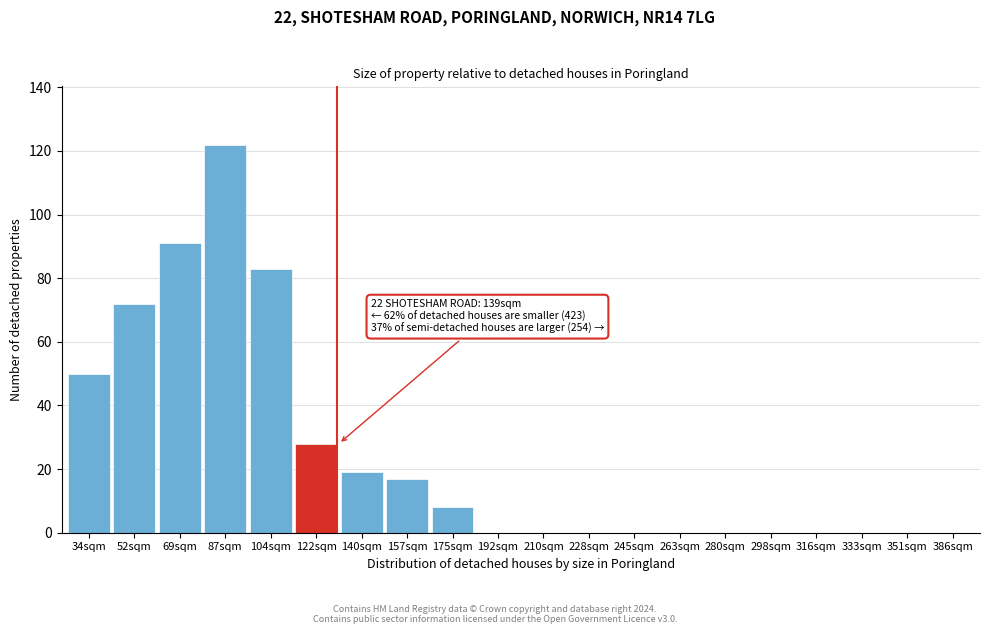

Reading left to right, extract all data points from this chart.

34sqm=50	52sqm=72	69sqm=91	87sqm=122	104sqm=83	122sqm=28	140sqm=19	157sqm=17	175sqm=8	192sqm=0	210sqm=0	228sqm=0	245sqm=0	263sqm=0	280sqm=0	298sqm=0	316sqm=0	333sqm=0	351sqm=0	386sqm=0